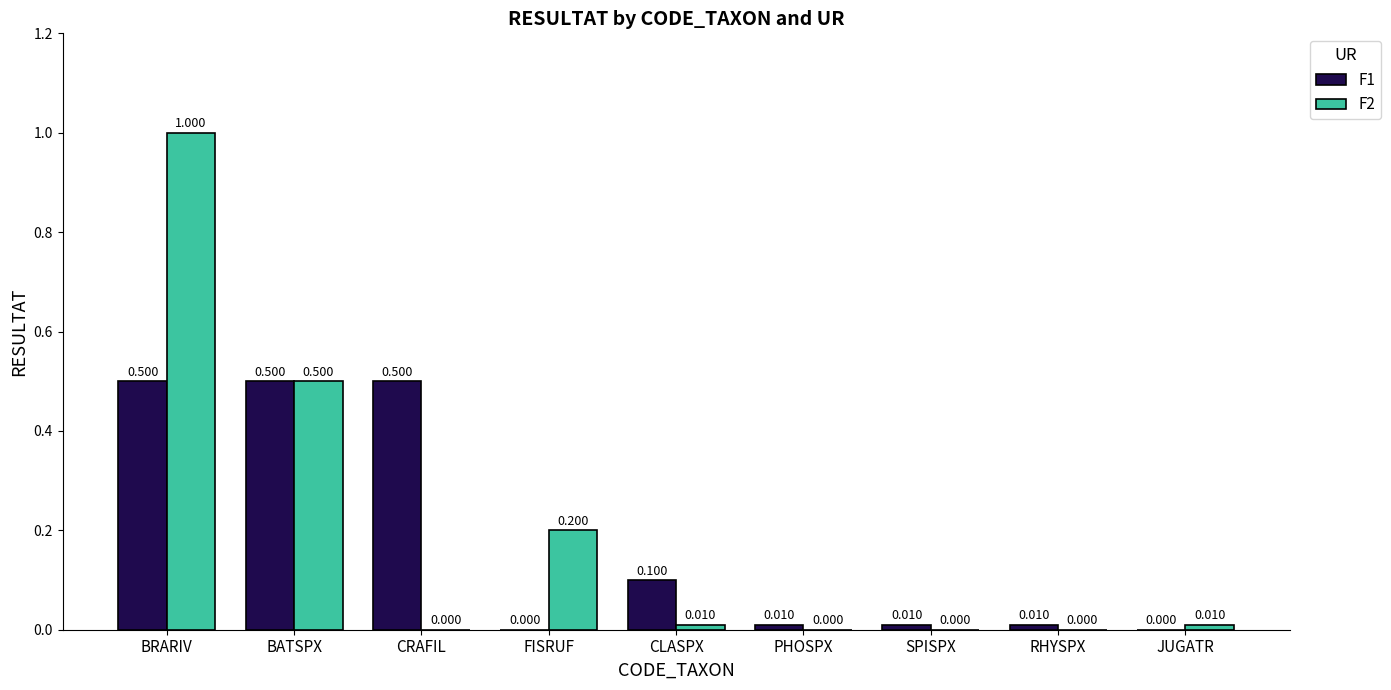

Which series has the largest total across all categories?

F2